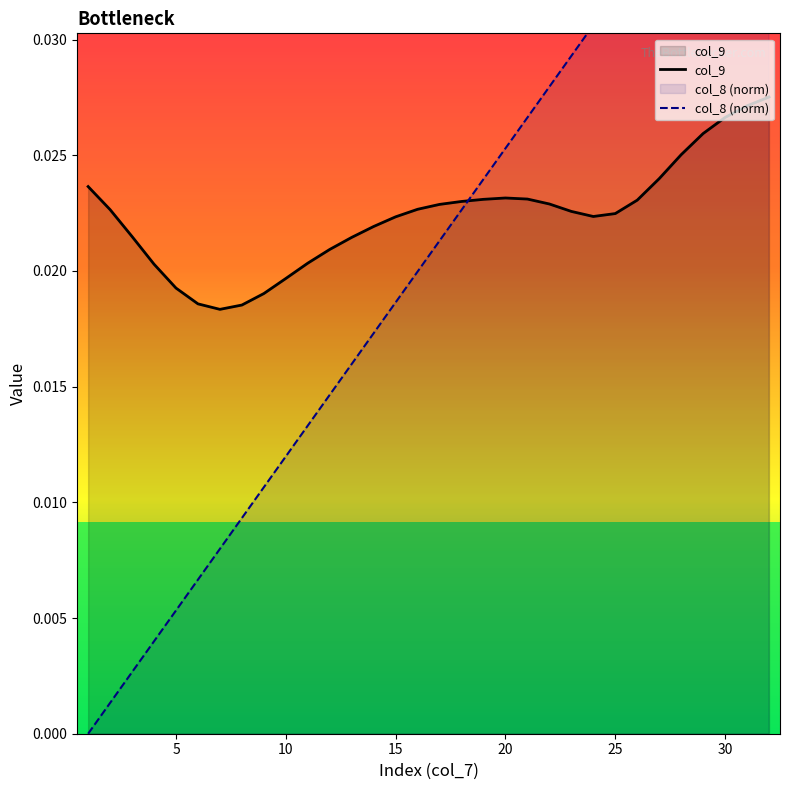

What are all the series names shown in the legend?

col_9, col_8 (norm)